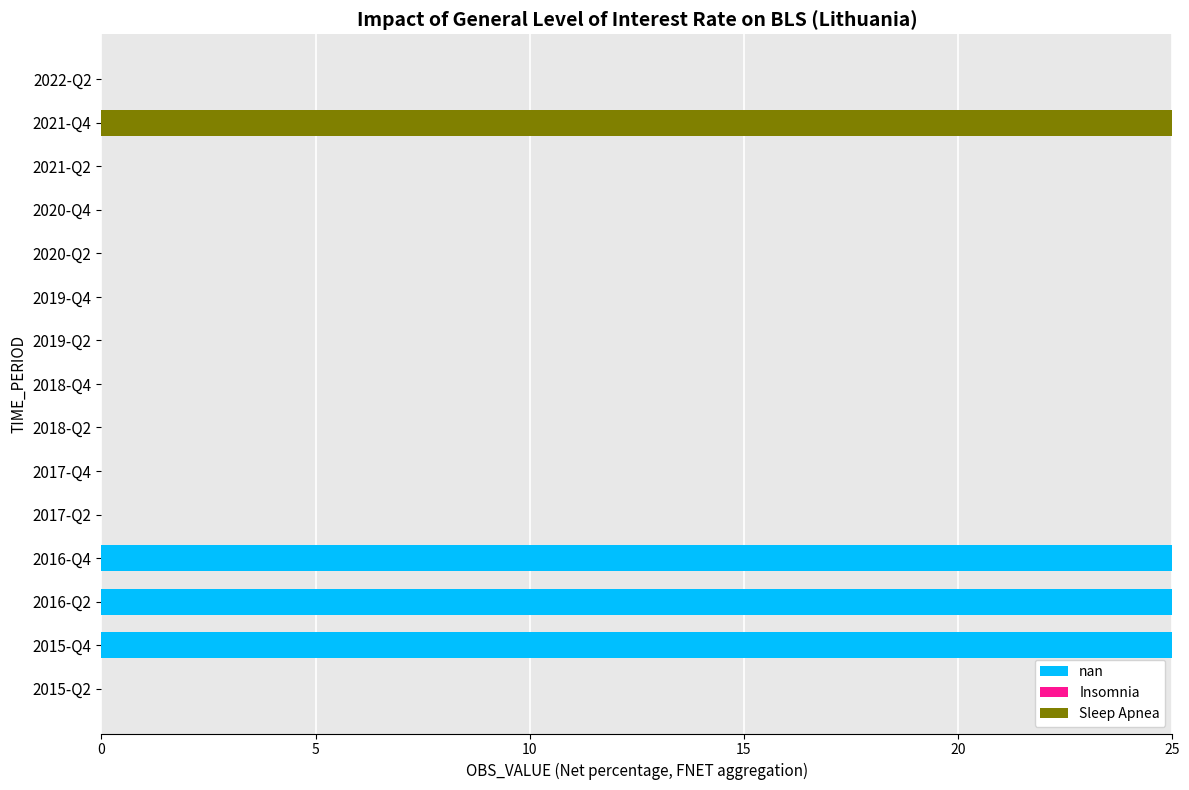

The value of nan at 2021-Q4 is -10. True or false?

False